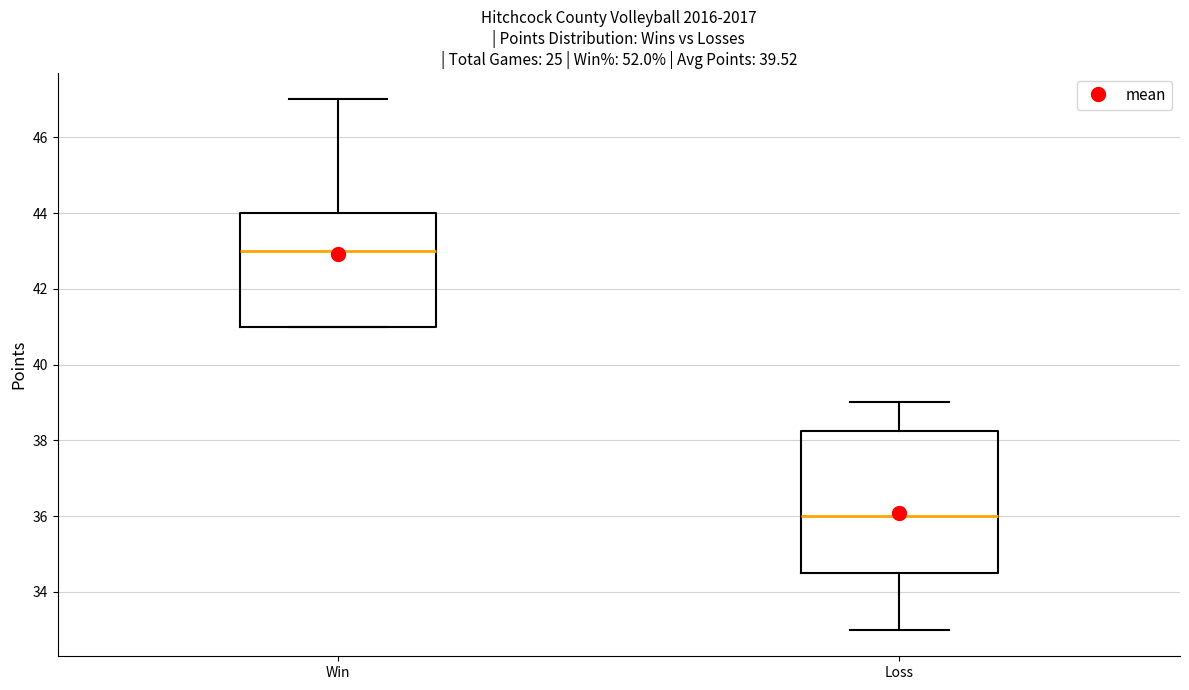

Reading left to right, read every box against the y-axis: the position of its median line, the range the box covers, and the ends of its whiskers. The values are not printed on the chart, so give them approximately, as read against the axis.

Win: median 43.0, box 41.0 to 44.0, whiskers 41.0 to 47.0
Loss: median 36.0, box 34.6 to 38.2, whiskers 33.0 to 39.0